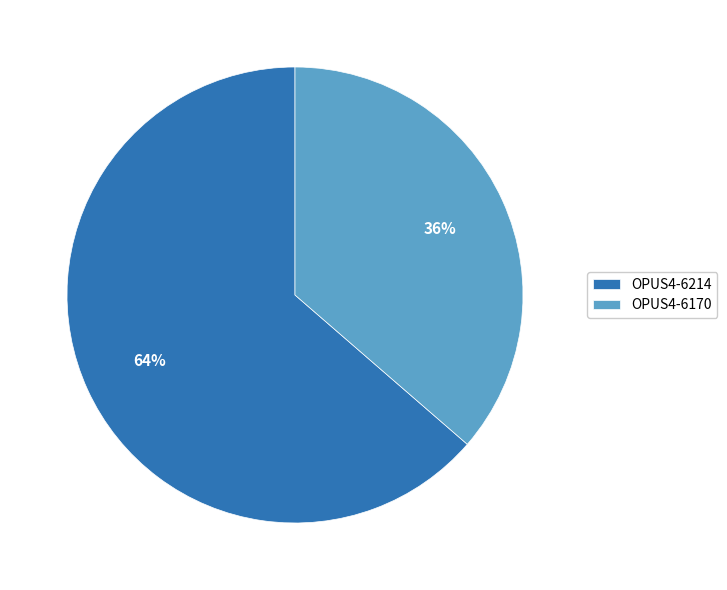

To the nearest percent, what is the average slice percentage?

50%